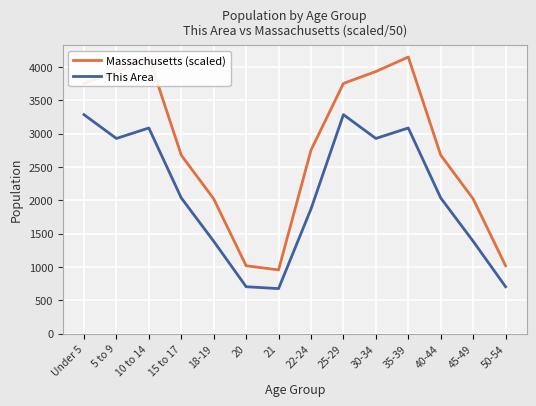

The Massachusetts (scaled) series shows 3488.8 at 18-19. True or false?

False